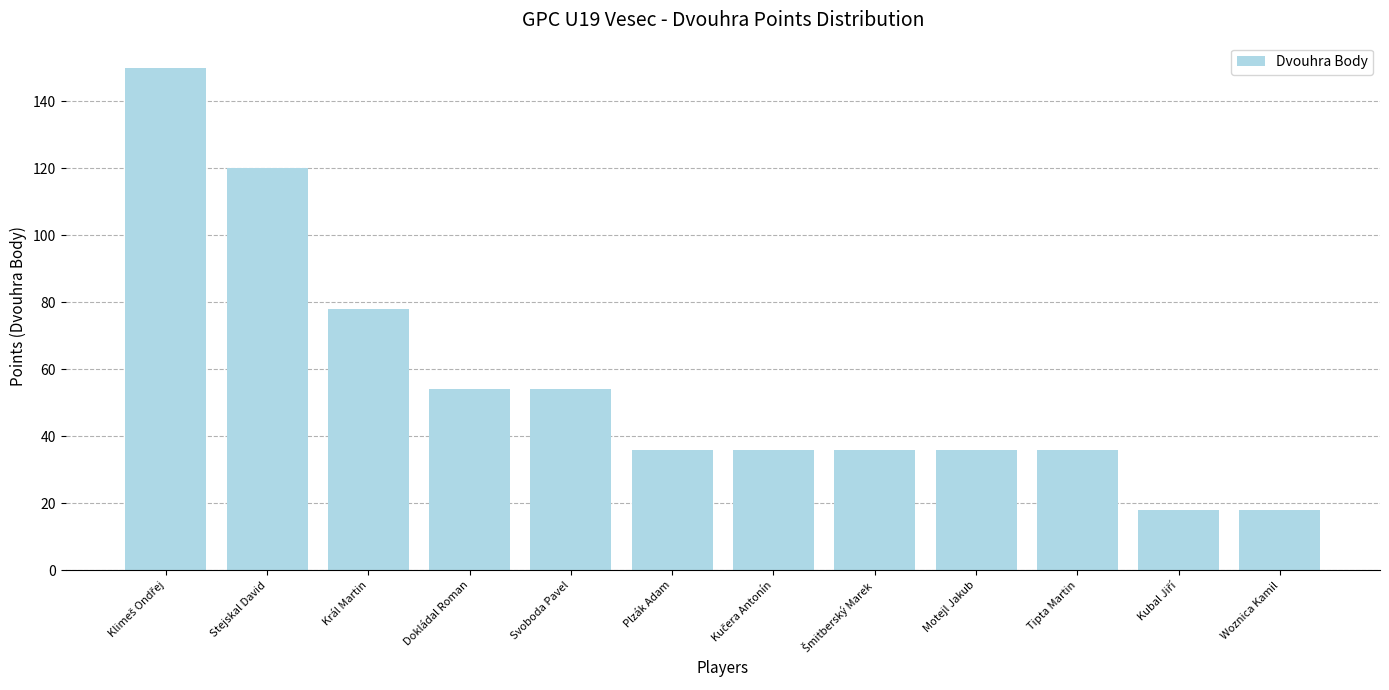

What is the value of the 11th bar from the left?

18